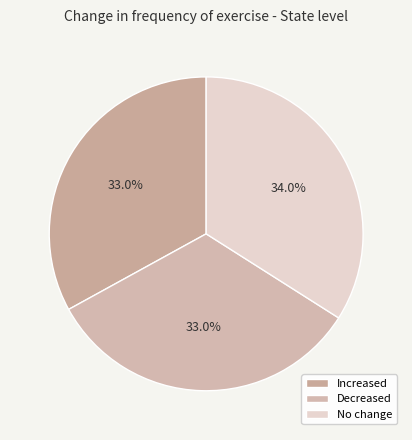

Which slice is the largest?

No change